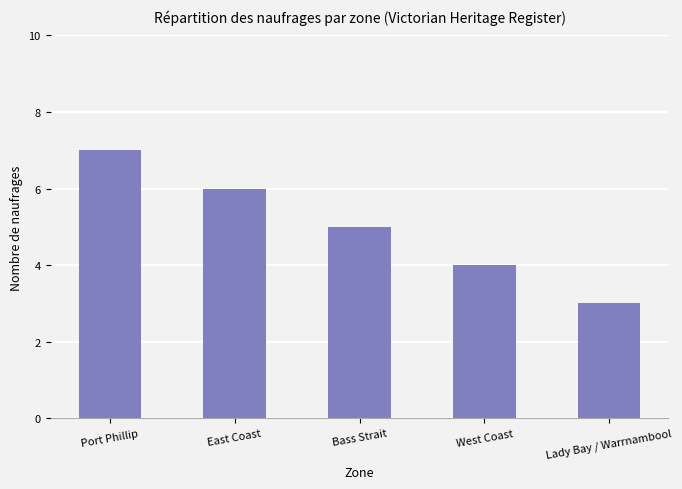

Is it true that the value at East Coast is 6?

True